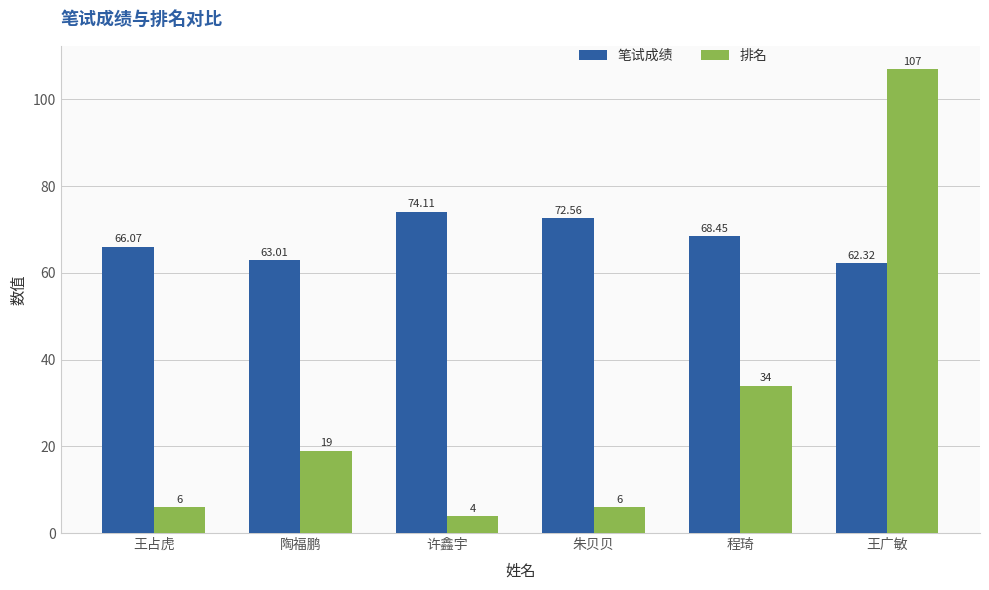

The value of 排名 at 程琦 is 7.3. True or false?

False